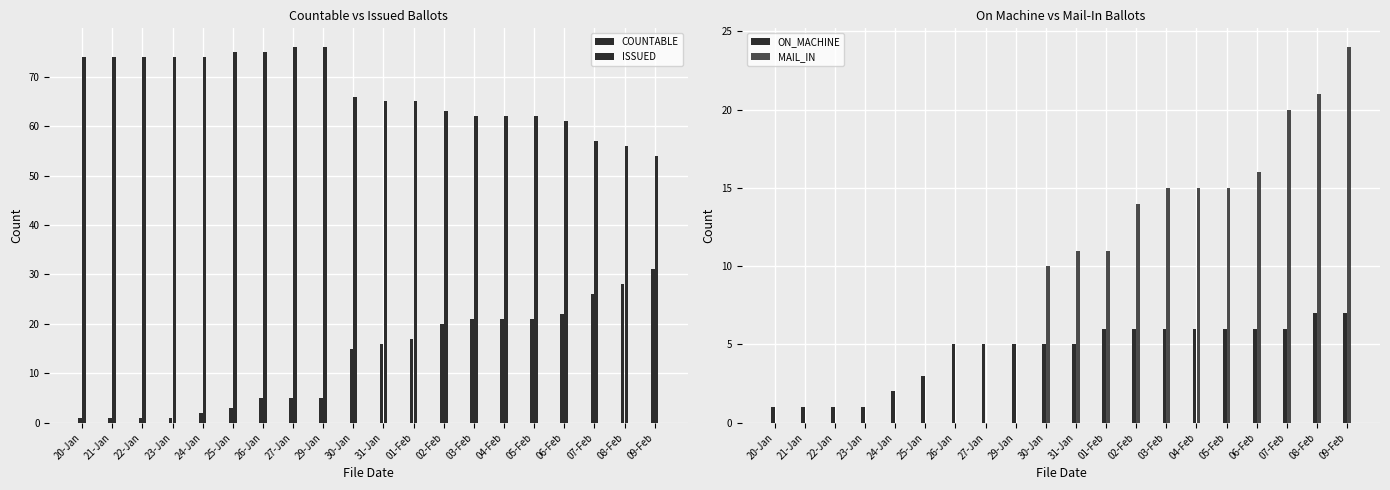

The value of ISSUED at 23-Jan is 115. True or false?

False